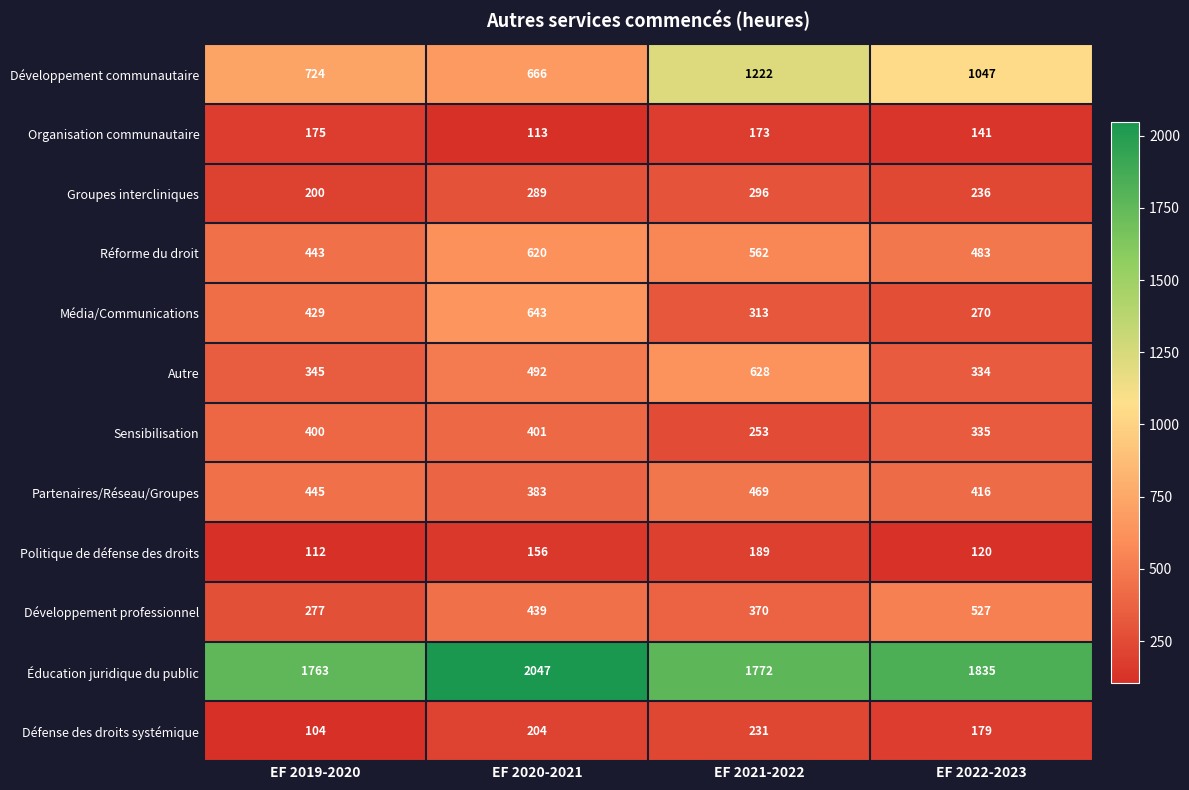

How many data points in Réforme du droit are less than 562?

2